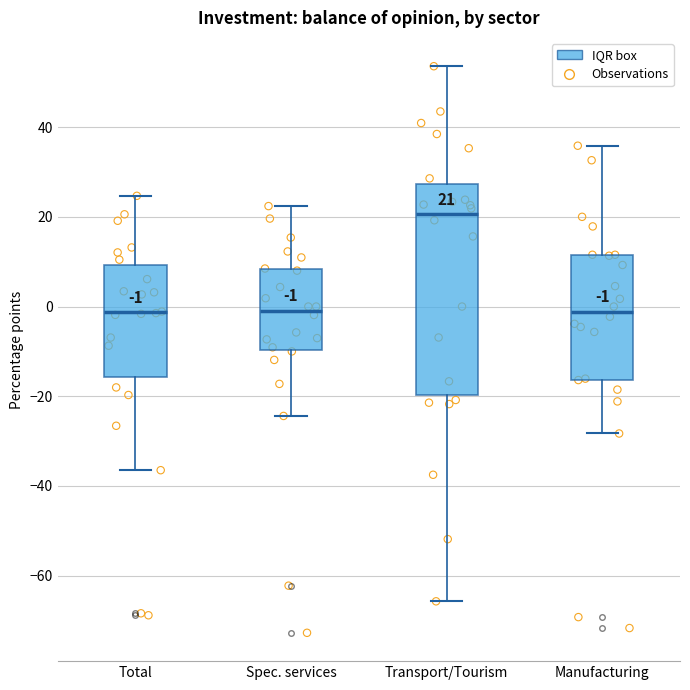

Which box is the tallest, from its lower edge to its upper edge?

Transport/Tourism